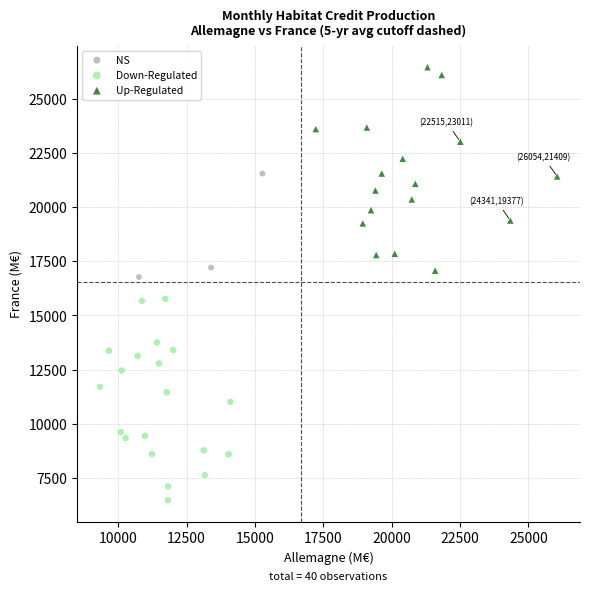

Which series reaches the maximum Y coordinate?

Up-Regulated